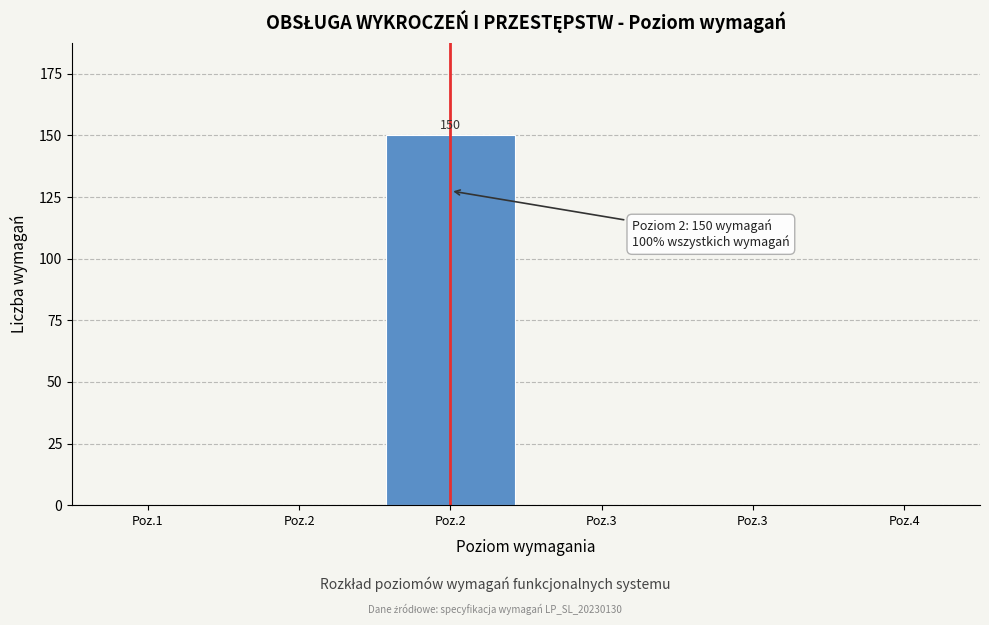

Count the number of categories in the chart.

6